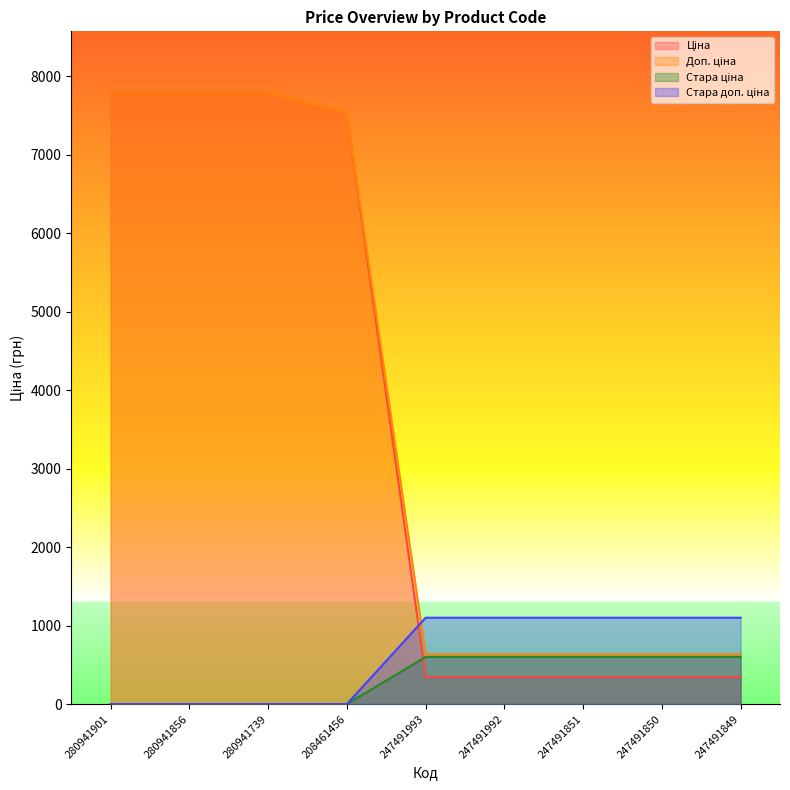

Reading left to right, extract all data points from this chart.

Ціна: 7792.9	7792.9	7792.9	7530.7	345.6	345.6	345.6	345.6	345.6
Доп. ціна: 7792.9	7792.9	7792.9	7530.7	634.0	634.0	634.0	634.0	634.0
Стара ціна: 0.0	0.0	0.0	0.0	599.9	599.9	599.9	599.9	599.9
Стара доп. ціна: 0.0	0.0	0.0	0.0	1100.0	1100.0	1100.0	1100.0	1100.0